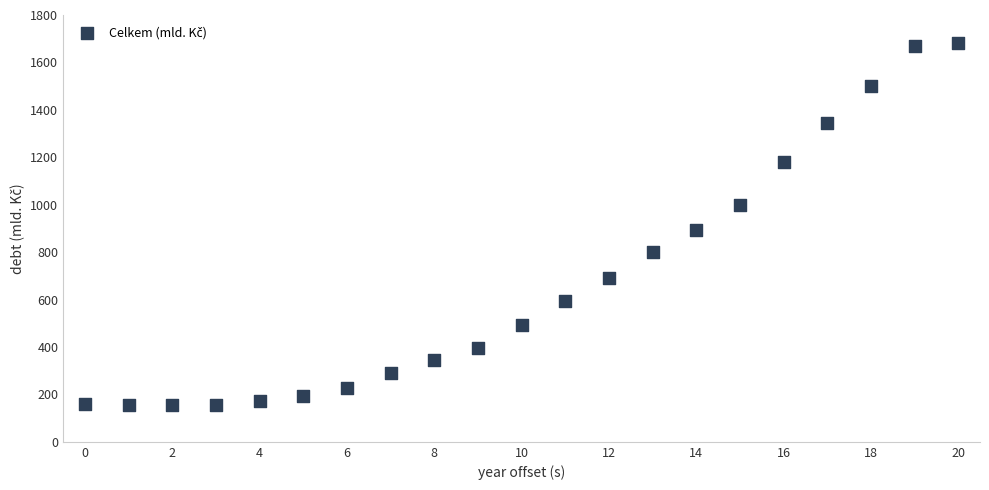

What Y value in the scatter plot is closest to 918?

892.3